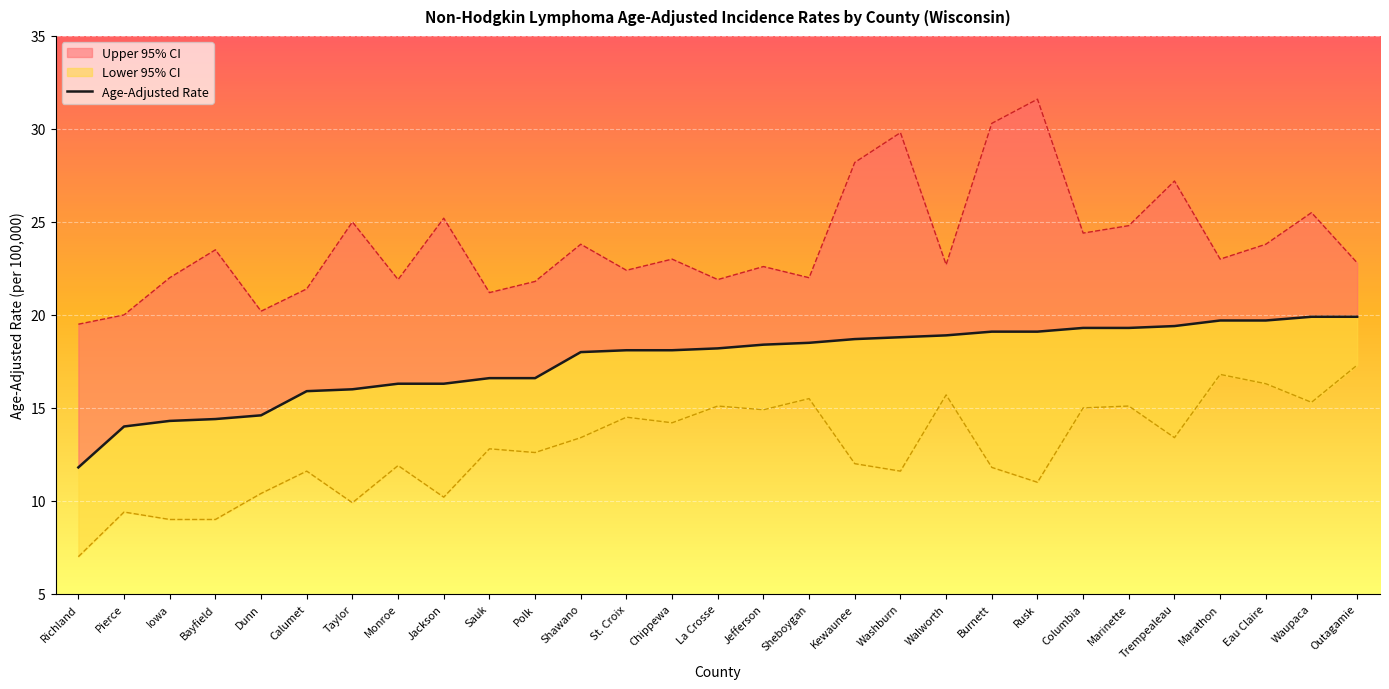

What are all the series names shown in the legend?

Upper 95% CI, Age-Adjusted Rate, Lower 95% CI